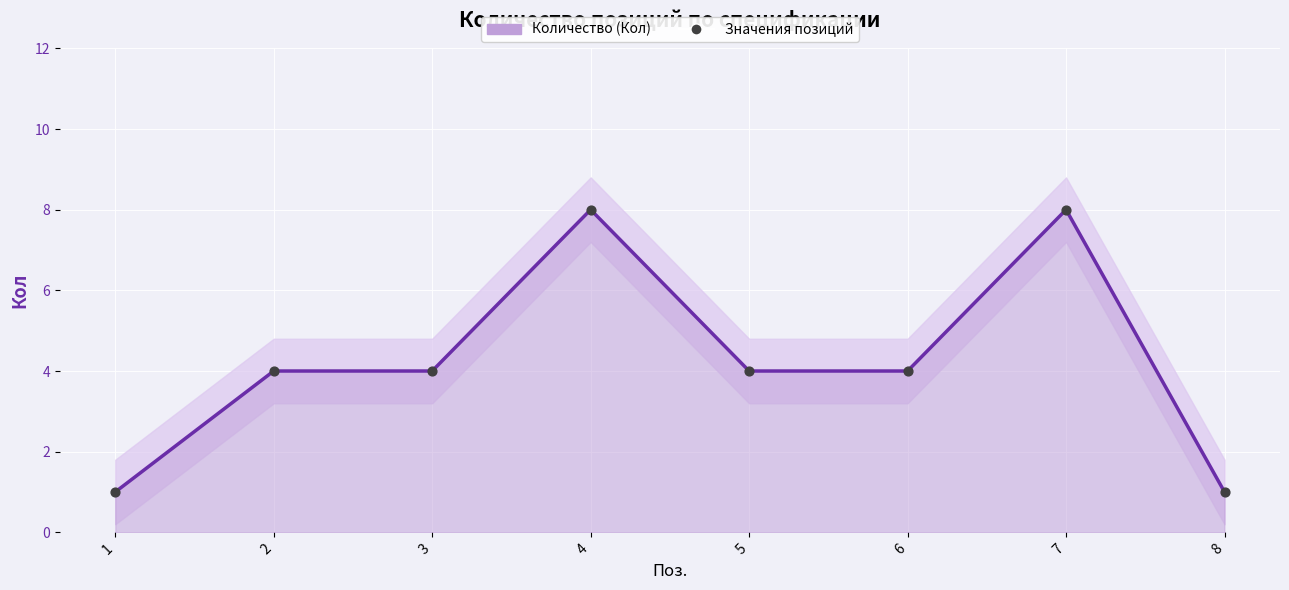

Which series has the widest spread of Y values?

Количество (Кол)